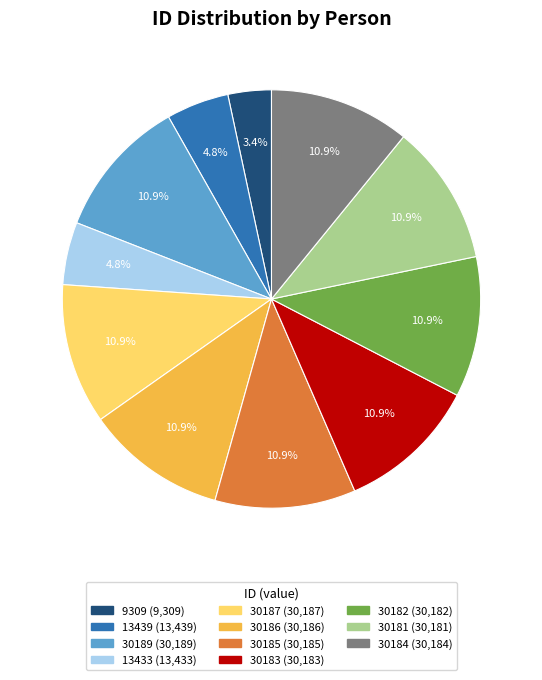

Is there a majority slice in this chart?

No